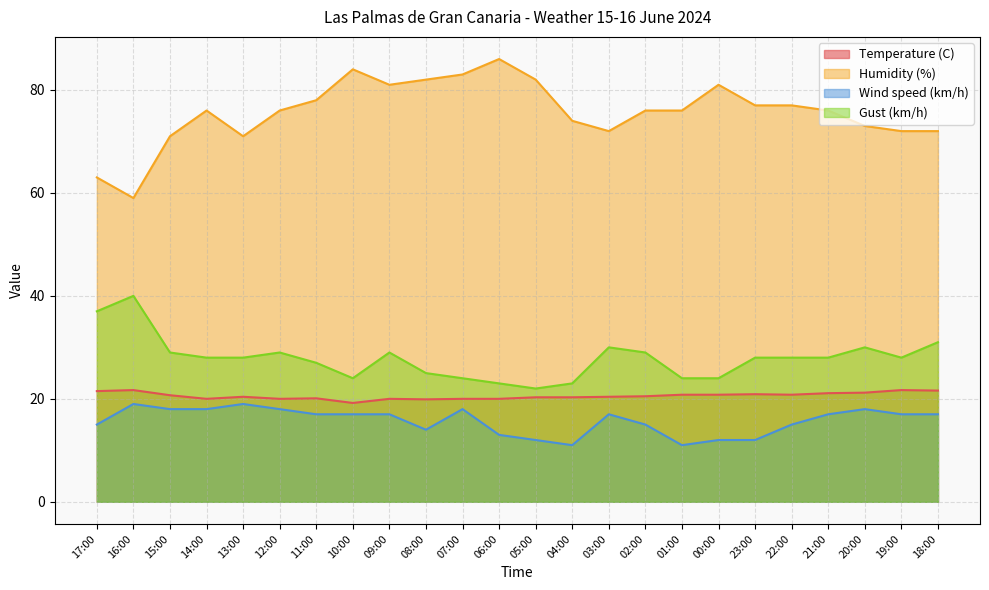

Which series changed the most between 04:00 and 01:00?

Humidity (%)